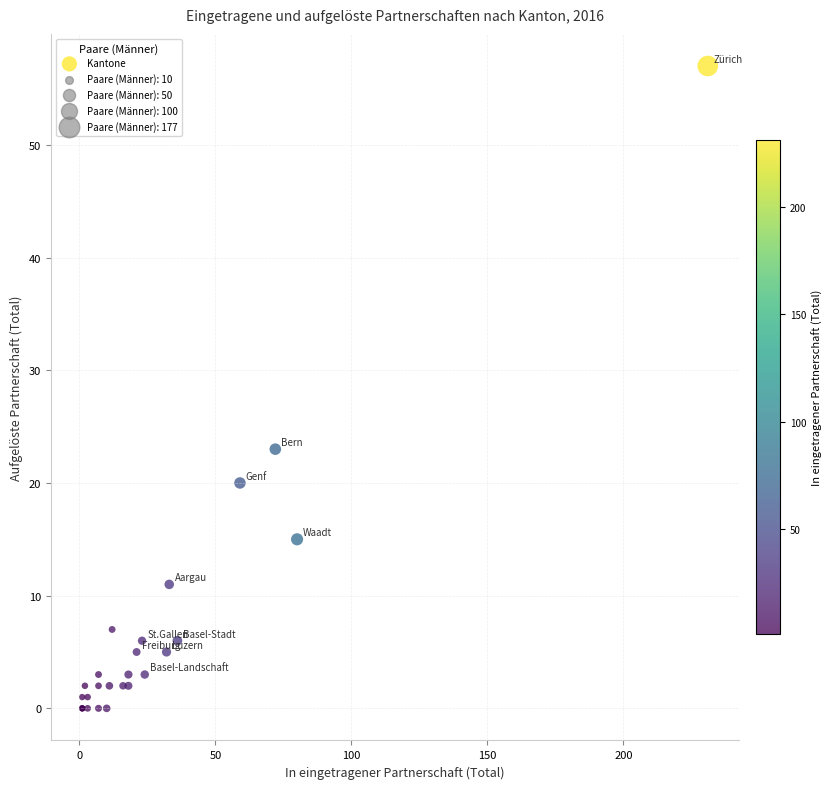

What Y value in the scatter plot is closest to 28?

23